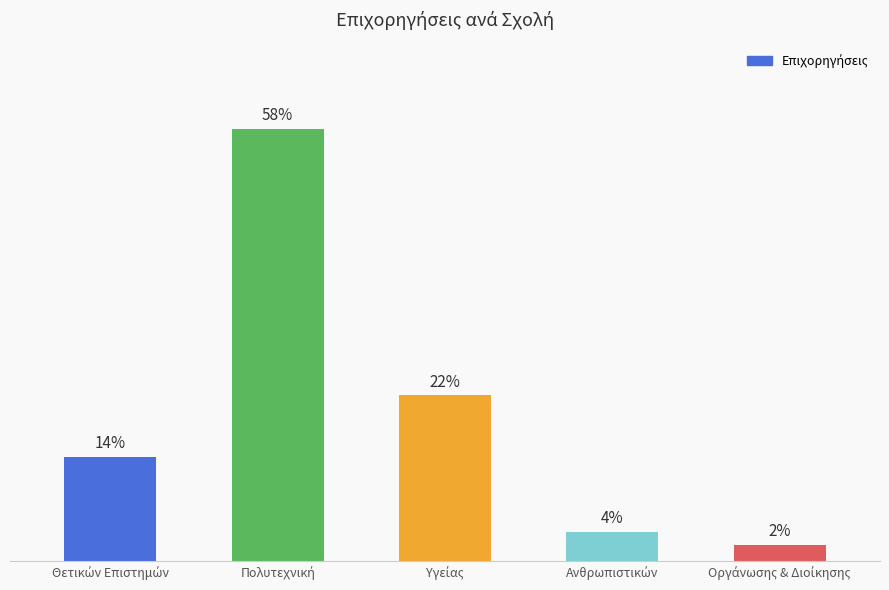

Are the bars grouped side by side (vs. stacked)?

No